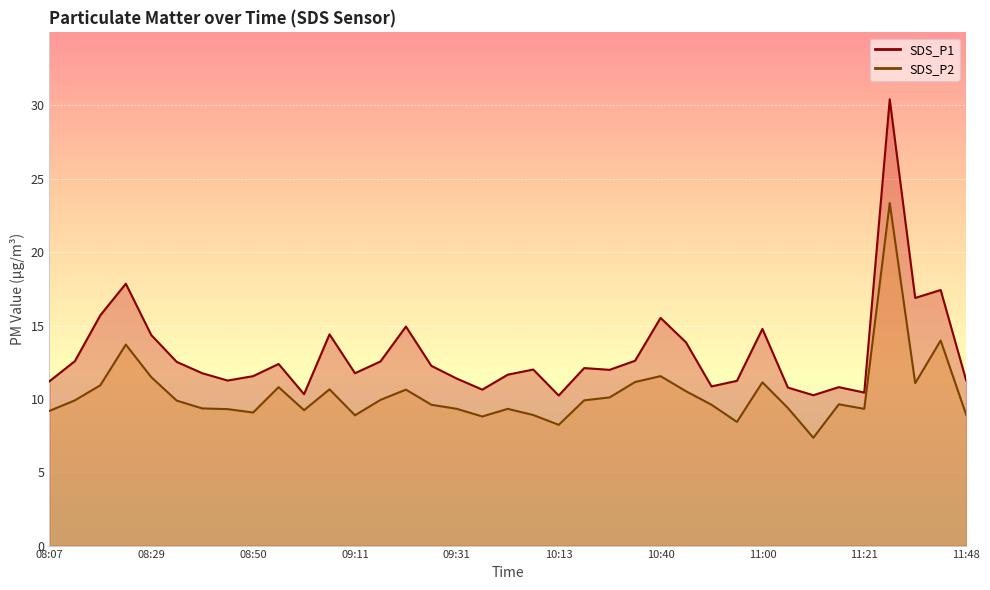

What position from the left is 18?

19